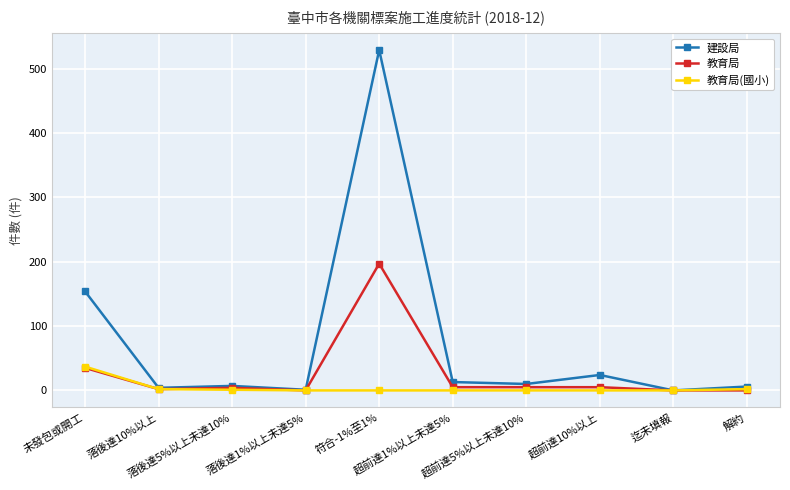

List the series in order of their overall mean, highest first.

建設局, 教育局, 教育局(國小)